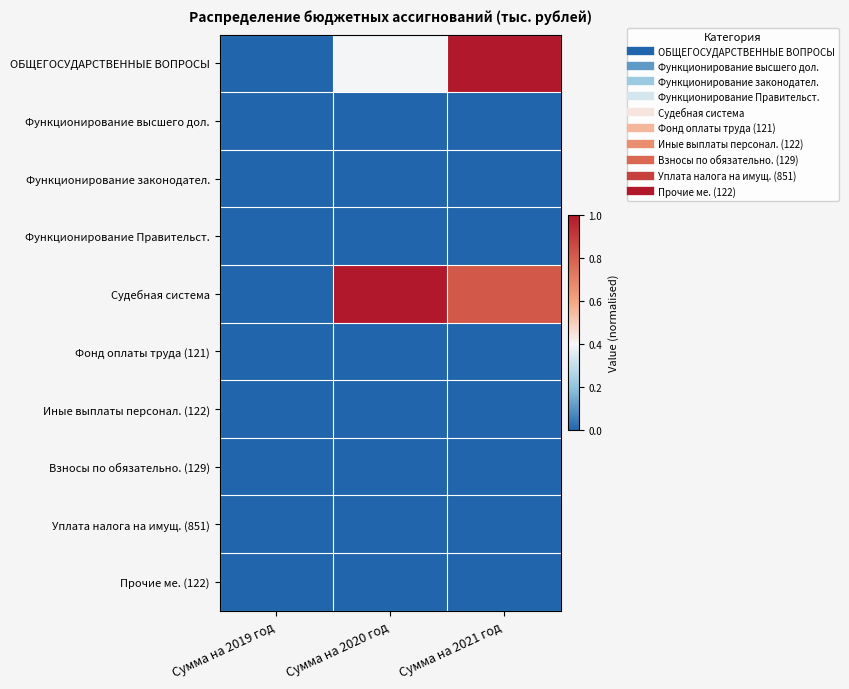

Which has a higher value, Сумма на 2021 год or Сумма на 2019 год?

Сумма на 2021 год